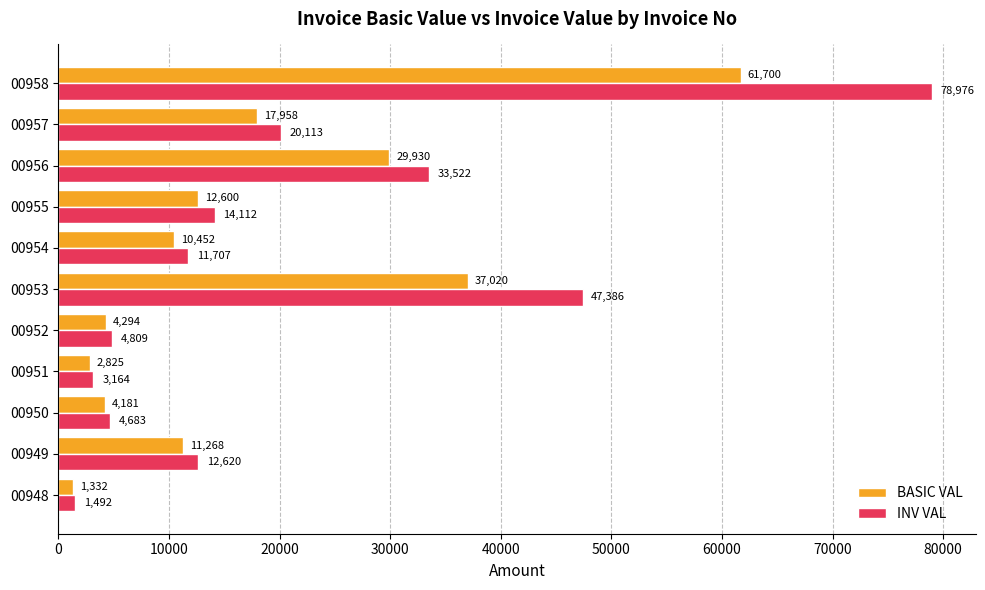

What are all the series names shown in the legend?

BASIC VAL, INV VAL